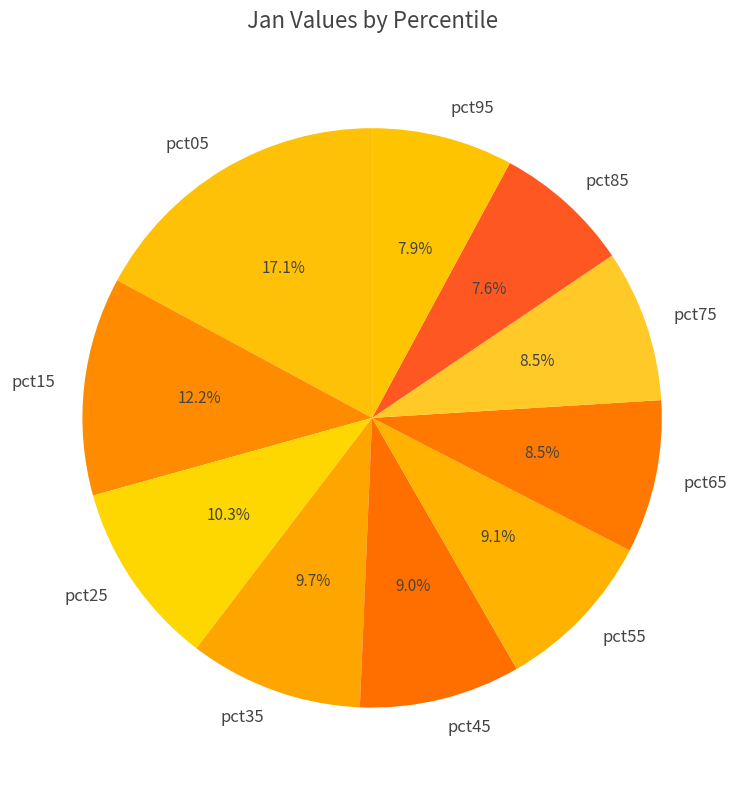

Which has a higher value, pct85 or pct05?

pct05